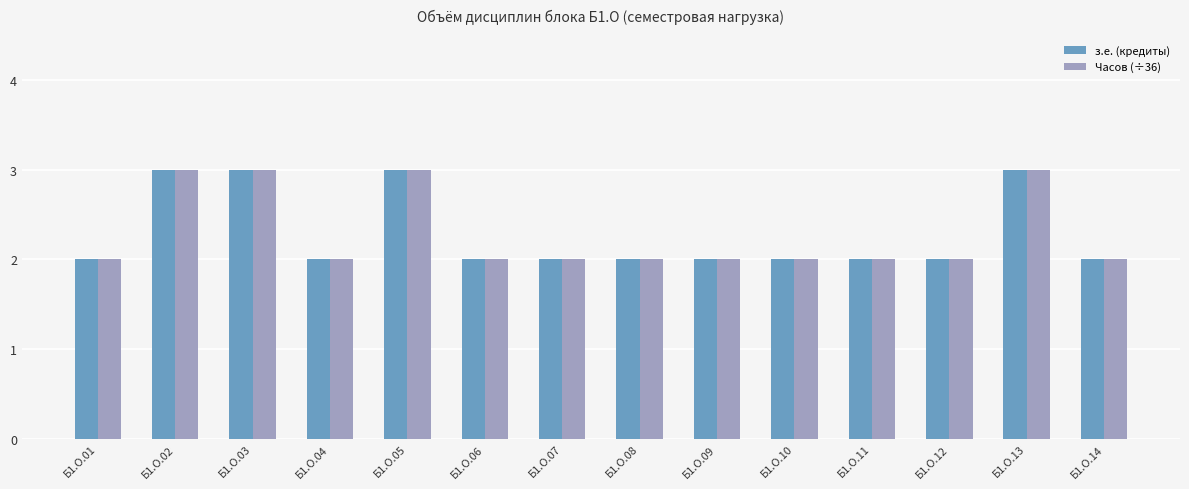

Reading right to left, extract all data points from this chart.

з.е. (кредиты): 2	3	2	2	2	2	2	2	2	3	2	3	3	2
Часов (÷36): 2	3	2	2	2	2	2	2	2	3	2	3	3	2